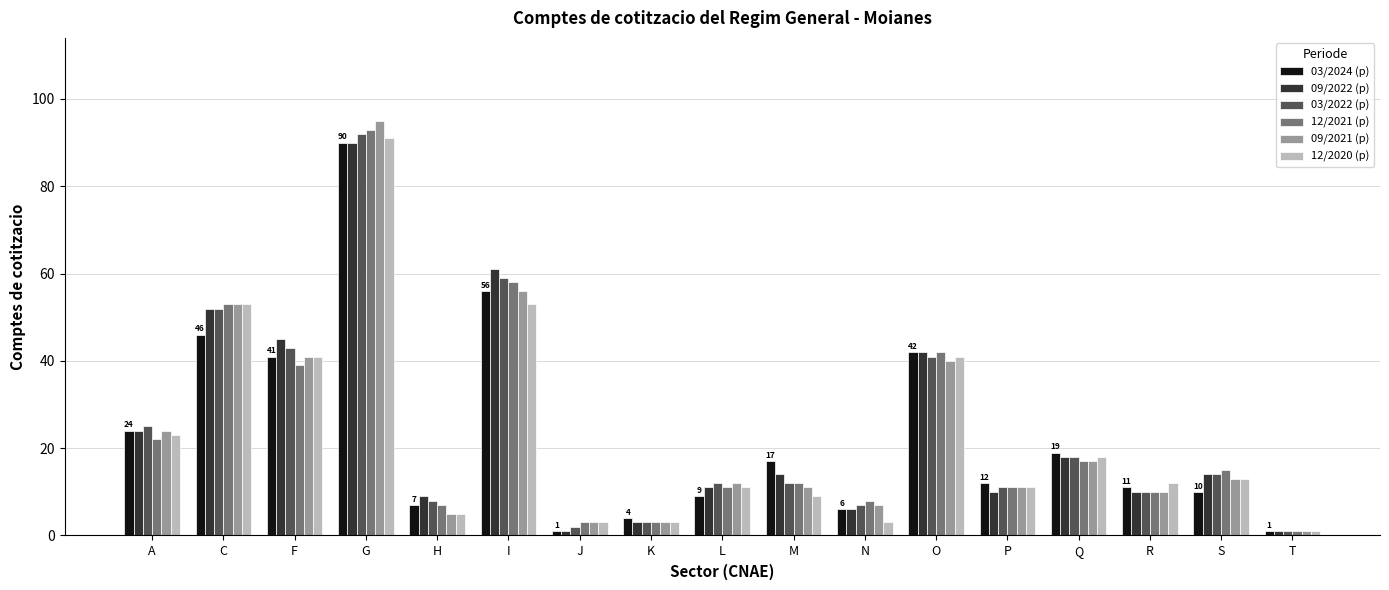

At which label does 03/2022 (p) first exceed 12?

A